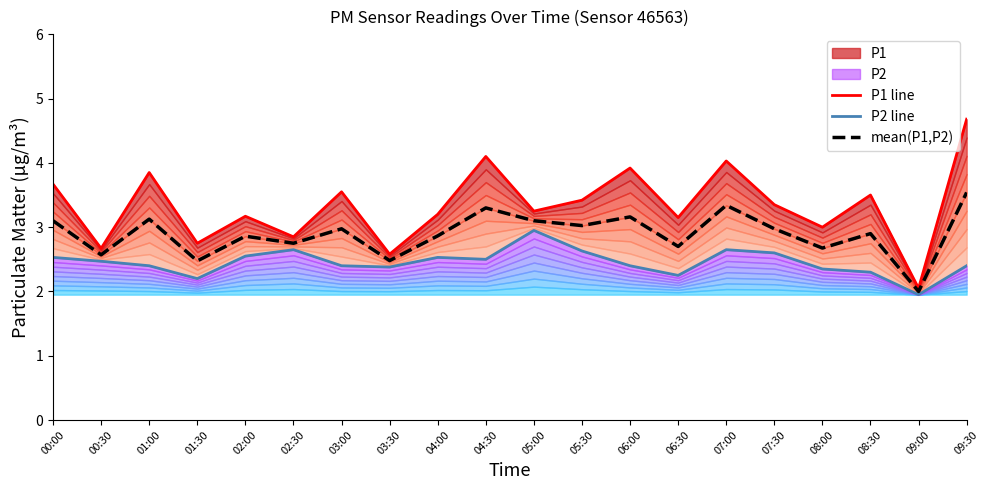

True or false: mean(P1,P2) and P2 line cross at least once.

False